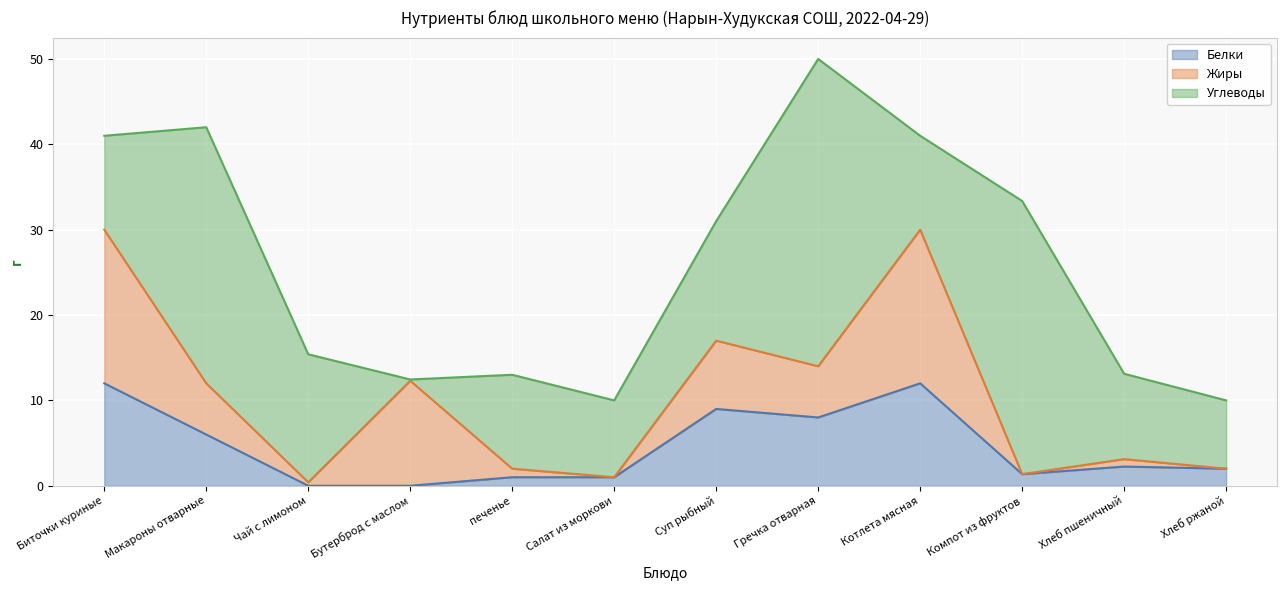

How many values in the Углеводы series exceed 11?

5